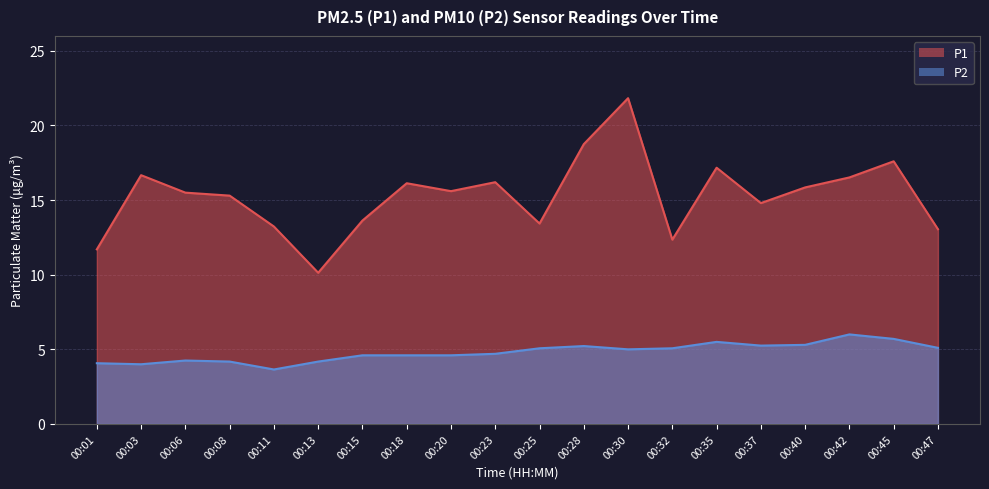

The value of P2 at 00:18 is 4.6. True or false?

True